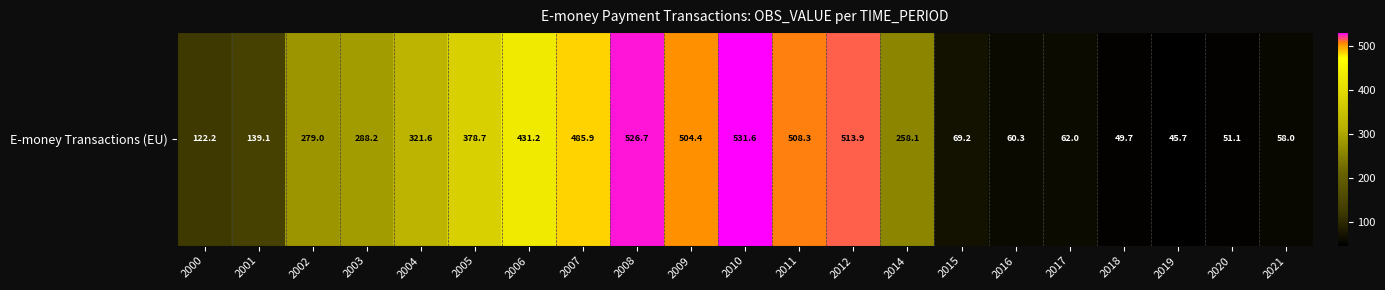

What is the greatest value displayed?

531.6